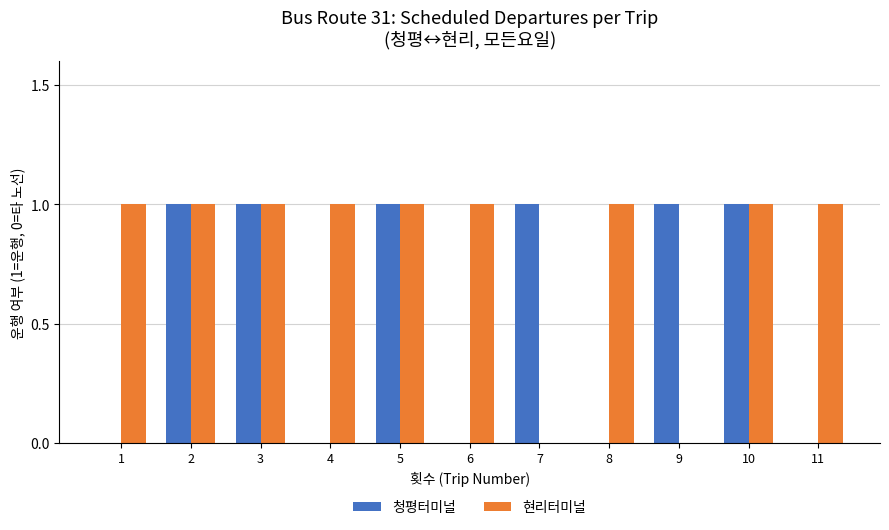

Are the bars grouped side by side (vs. stacked)?

Yes